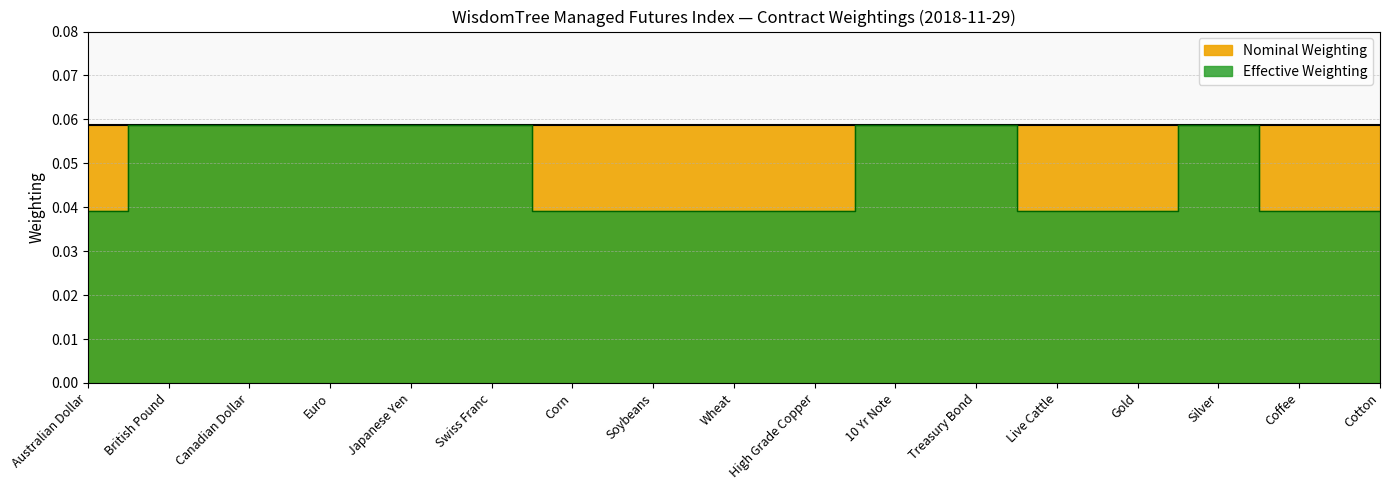

Rank the categories by value from highest to lowest.

British Pound, Canadian Dollar, Euro, Japanese Yen, Swiss Franc, 10 Yr Note, Treasury Bond, Silver, Australian Dollar, Corn, Soybeans, Wheat, High Grade Copper, Live Cattle, Gold, Coffee, Cotton